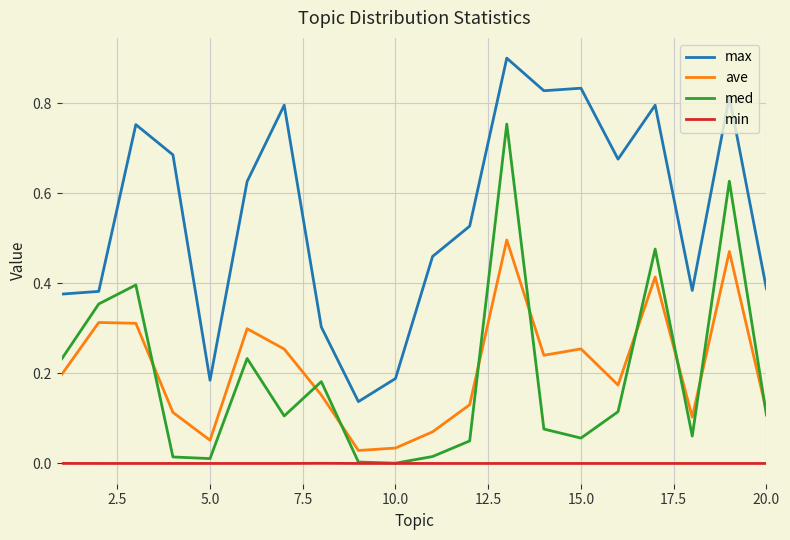

Which series has the largest total across all categories?

max